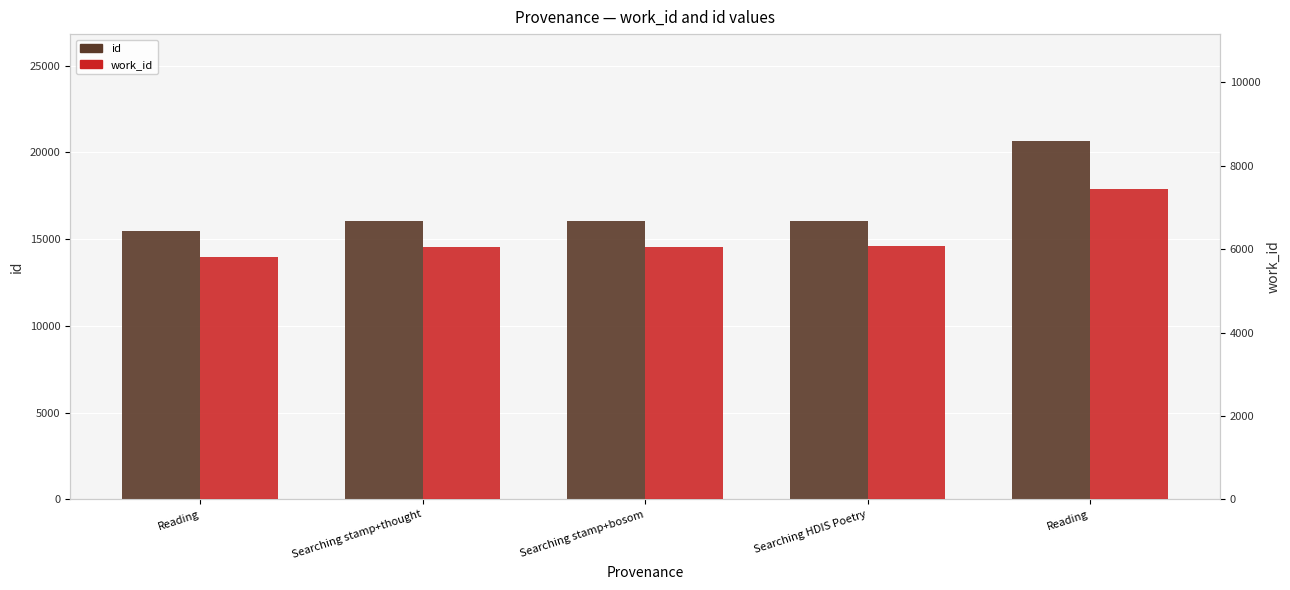

The id series shows 15471 at Reading. True or false?

True